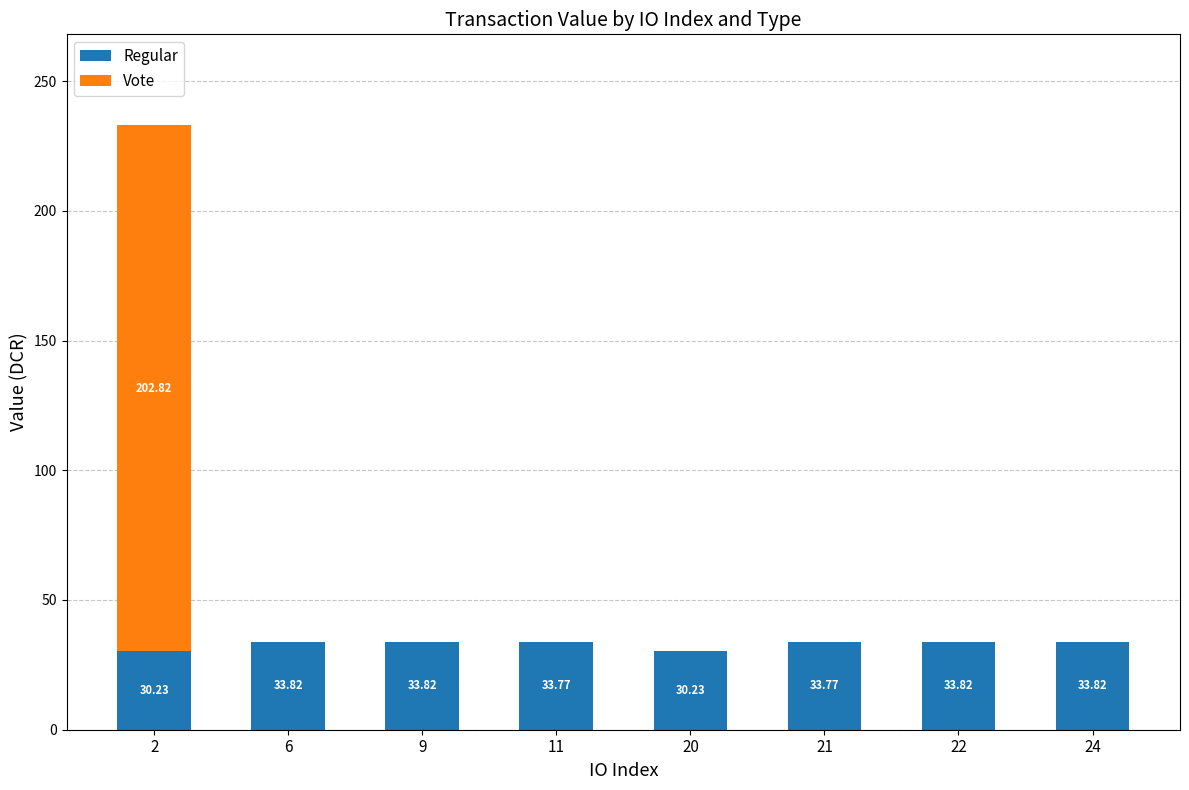

Are the bars horizontal?

No